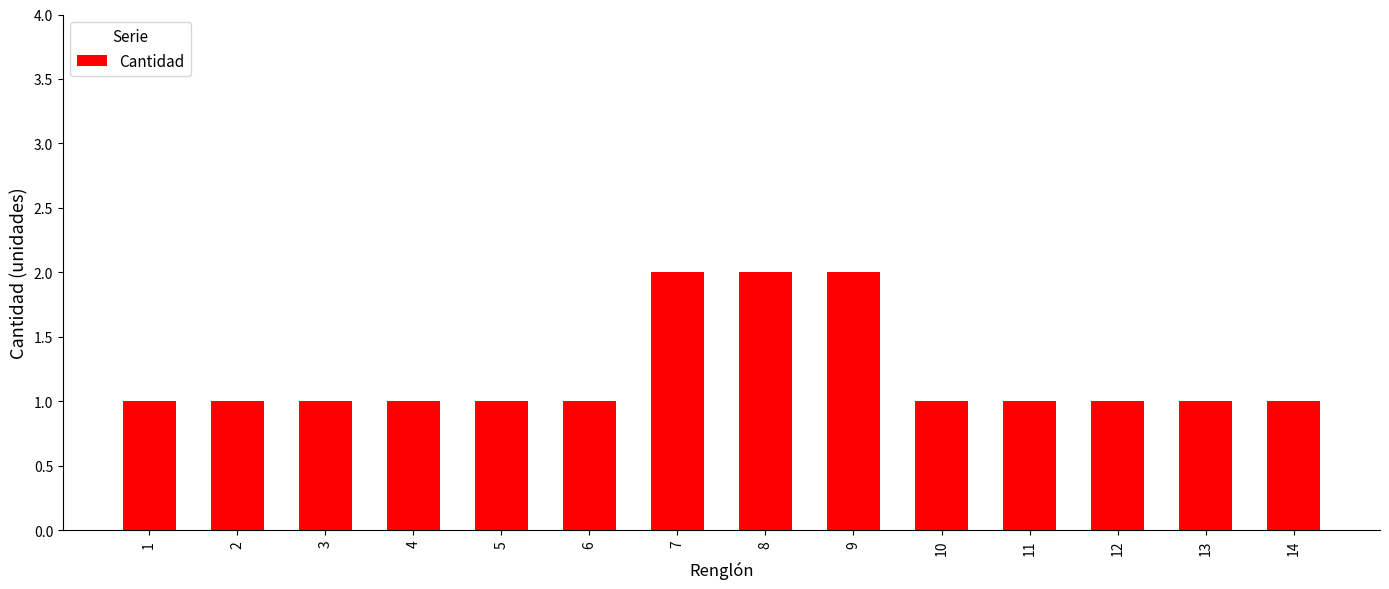

What is the difference between the maximum and minimum values?

1